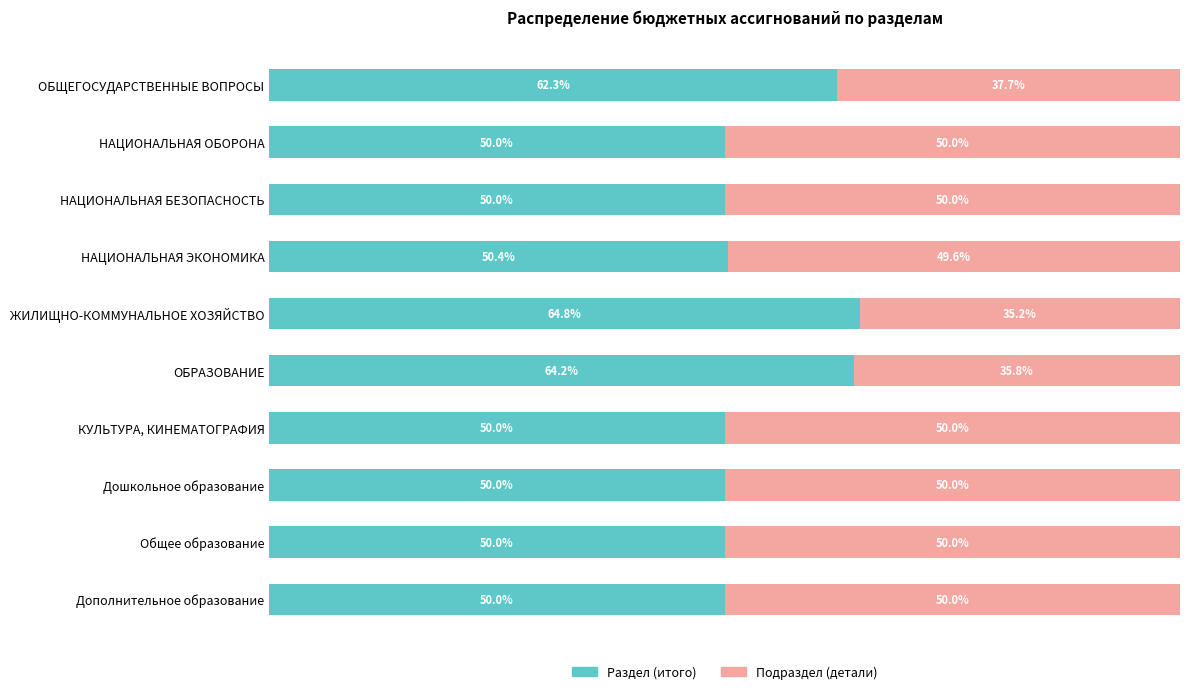

Which category has the highest value in the Раздел (итого) series?

ЖИЛИЩНО-КОММУНАЛЬНОЕ ХОЗЯЙСТВО